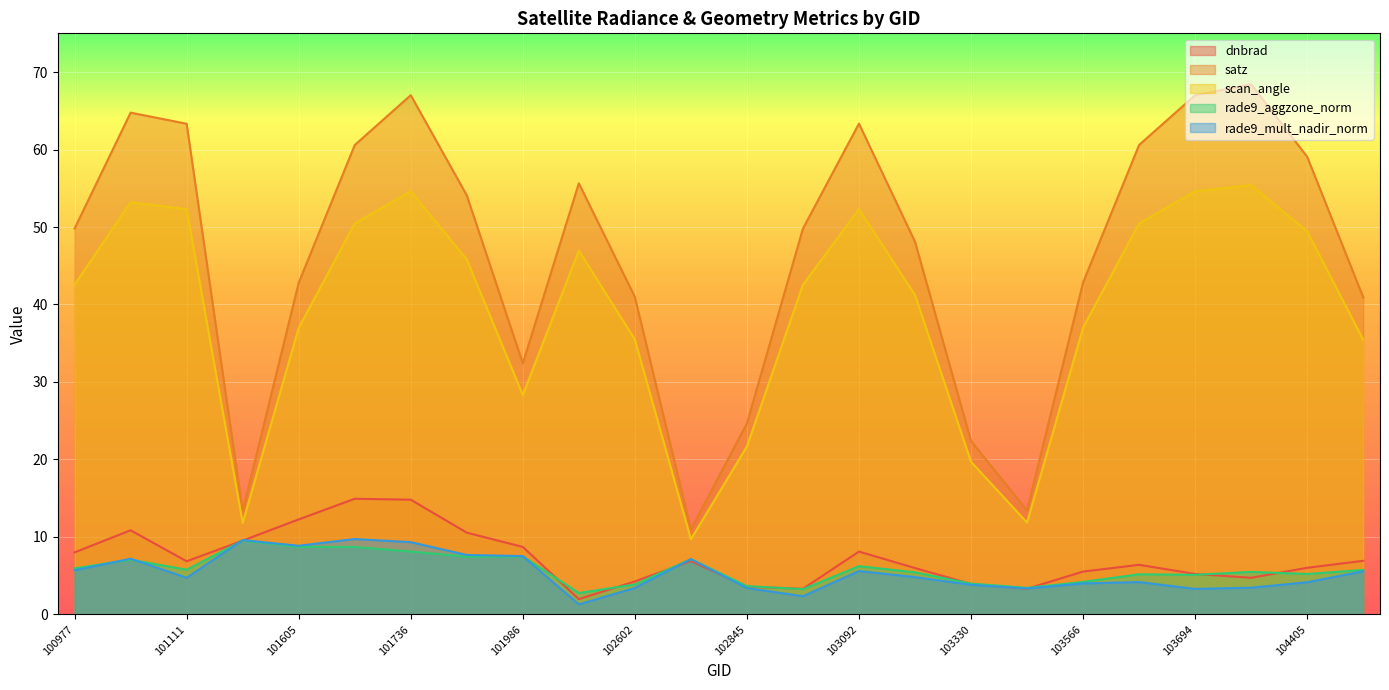

At which category is the sum across all series the highest?

101736